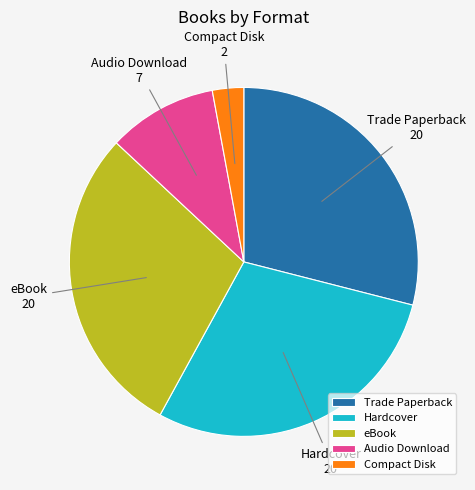

What is the ratio of the value at eBook to the value at Compact Disk?

10.0